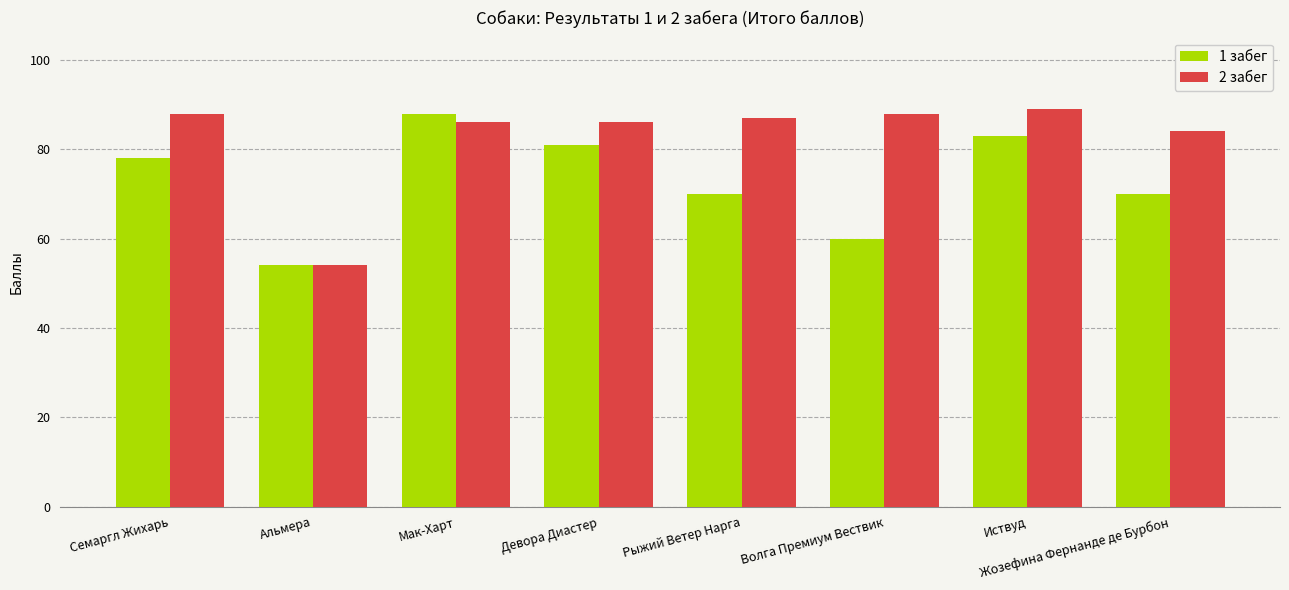

Reading right to left, what are all the values shown in this chart?

1 забег: 70	83	60	70	81	88	54	78
2 забег: 84	89	88	87	86	86	54	88